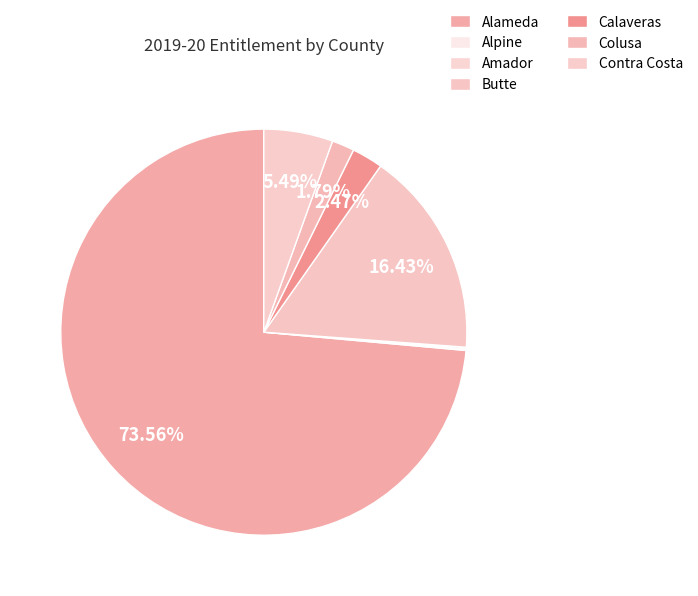

Which has a higher value, Amador or Contra Costa?

Contra Costa